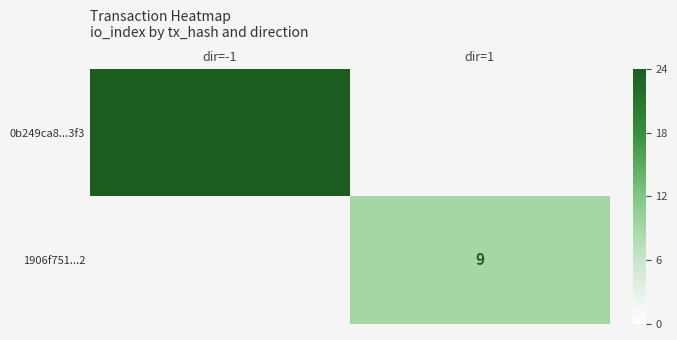

At how many categories does at least one series exceed 20?

1